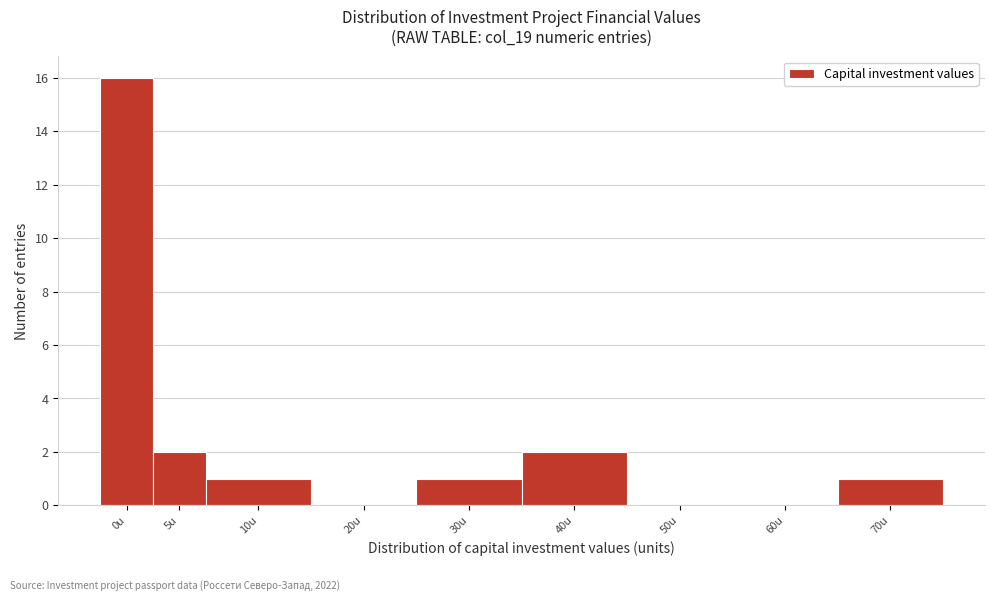

Reading right to left, extract all data points from this chart.

70u=1	60u=0	50u=0	40u=2	30u=1	20u=0	10u=1	5u=2	0u=16